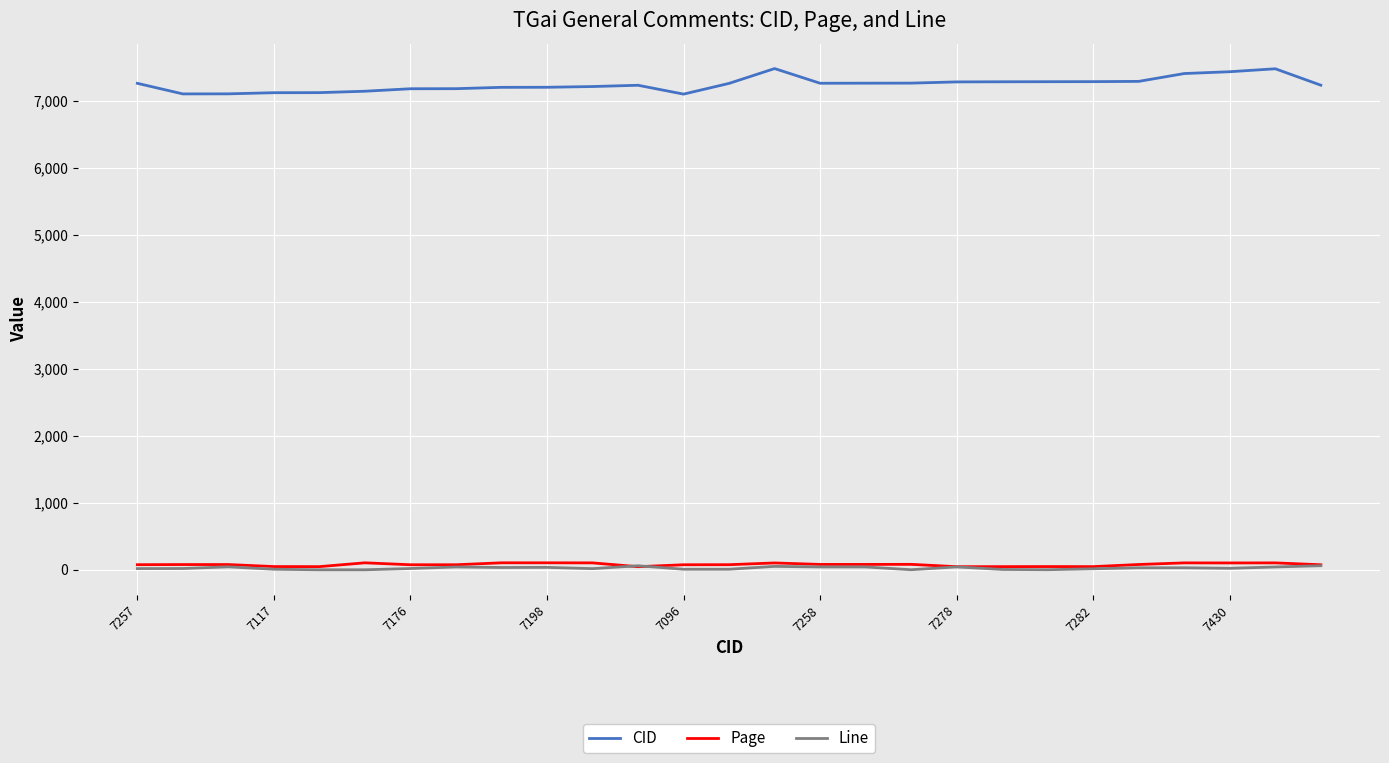

What is the maximum value shown in the chart?

7477